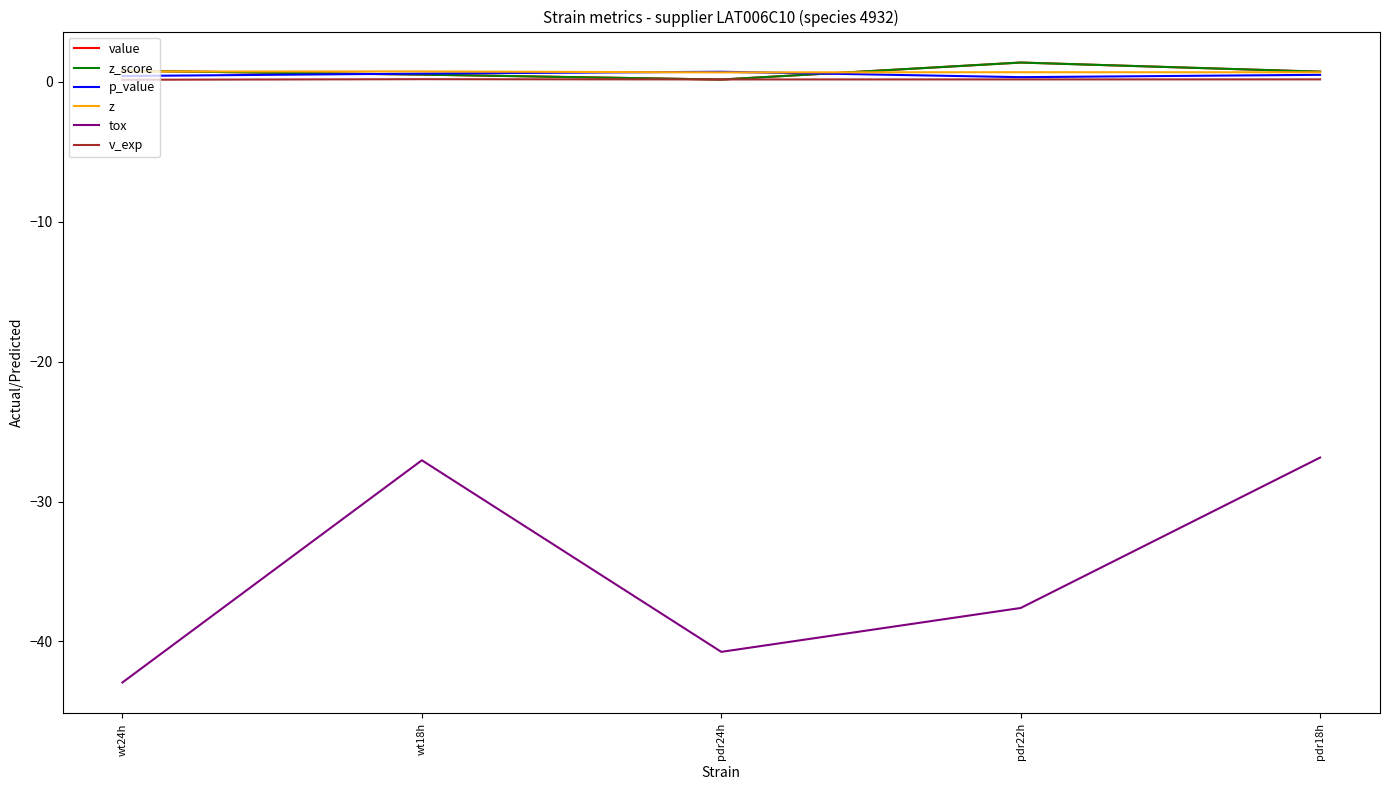

What position from the left is wt18h?

2